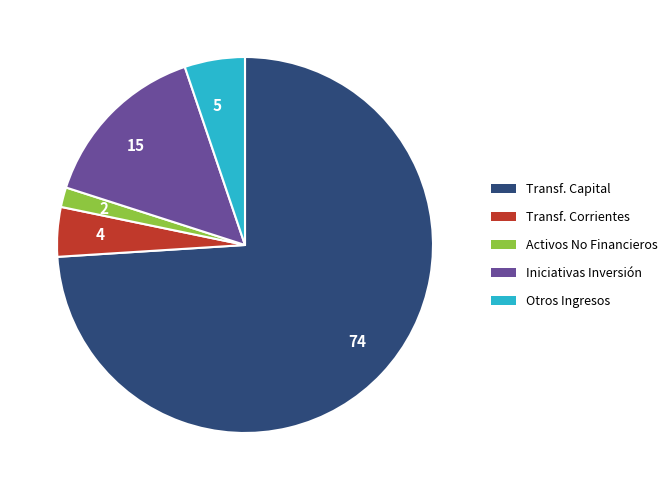

What is the smallest slice in the pie chart?

Activos No Financieros